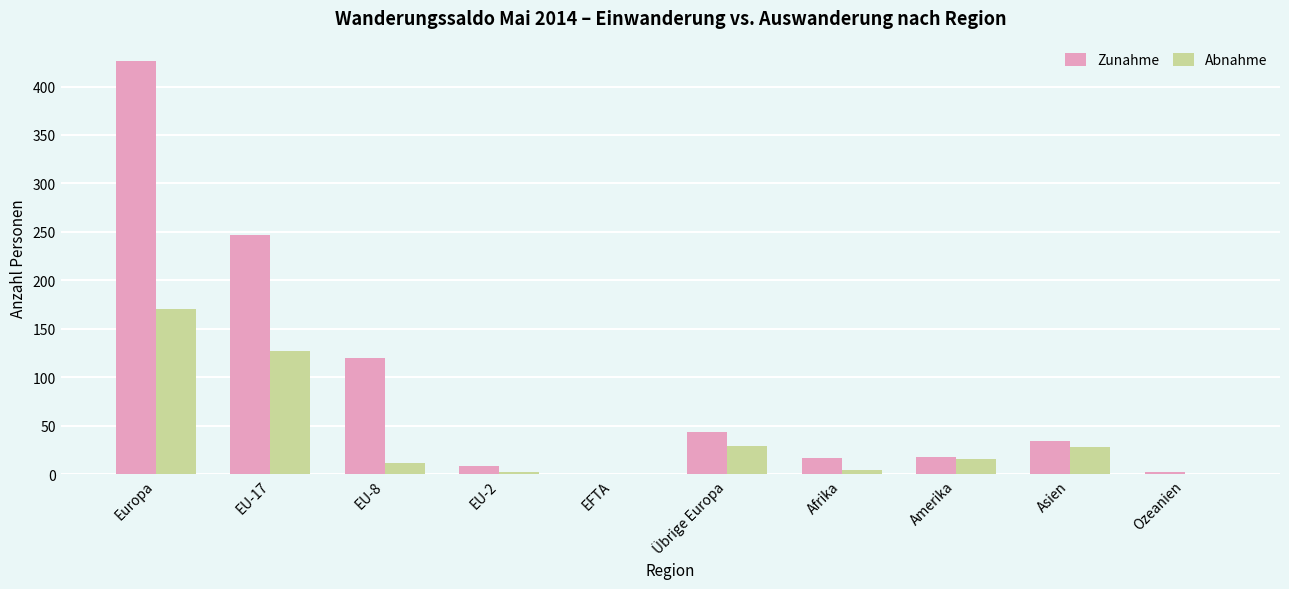

At which category is the sum across all series the highest?

Europa